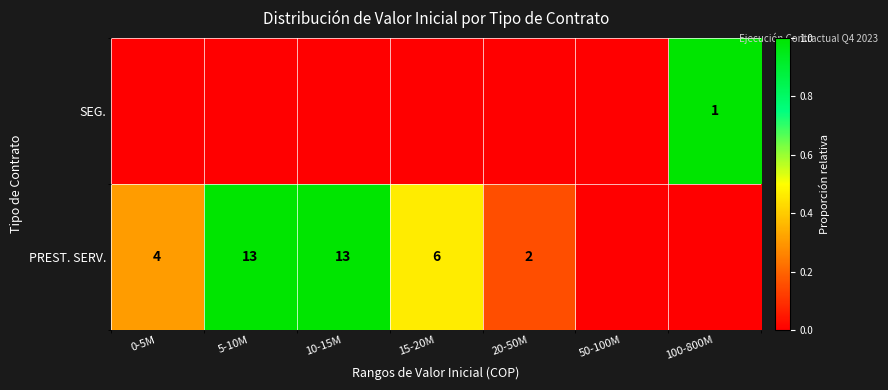

True or false: PREST. SERV. has a value of 13 at 10-15M.

True